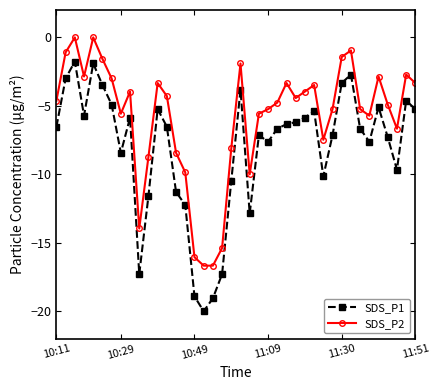

List the series in order of their overall mean, highest first.

SDS_P2, SDS_P1